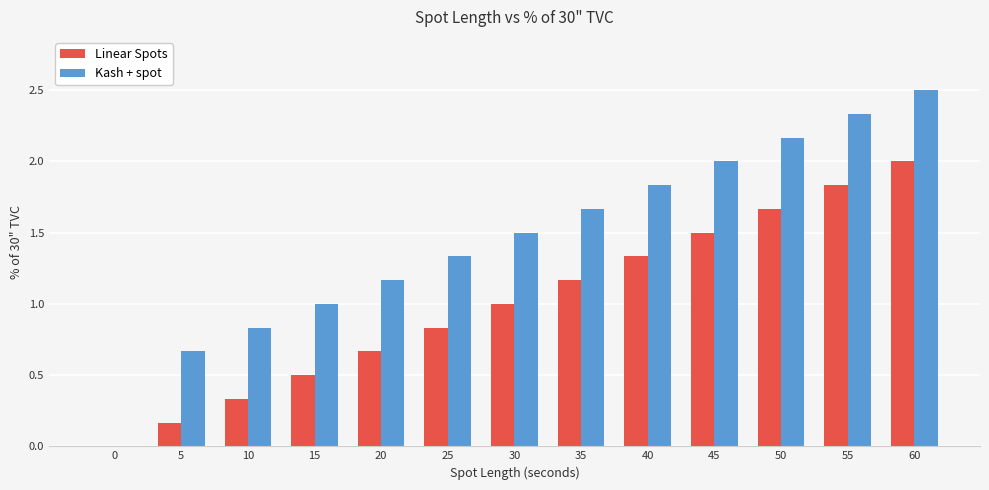

Is it true that Kash + spot equals -1.1 at 0?

False